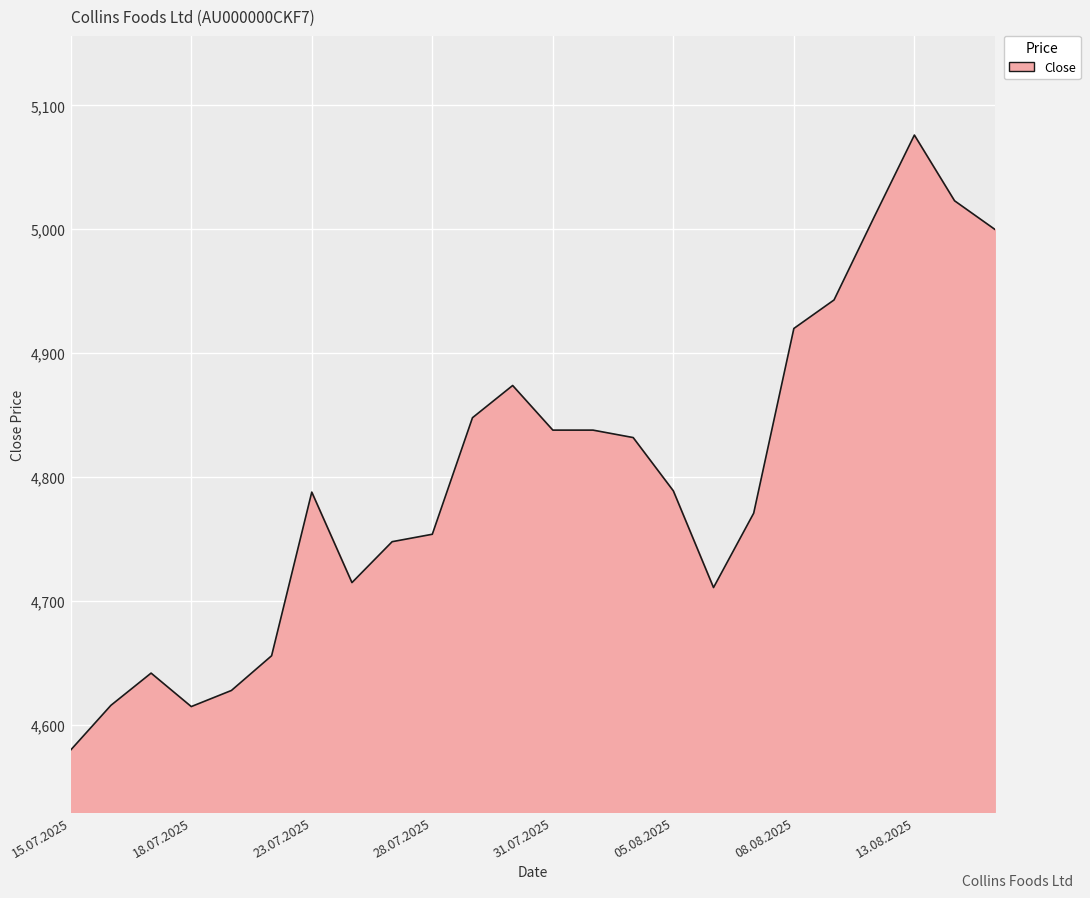

What is the difference between the maximum and minimum values?

496